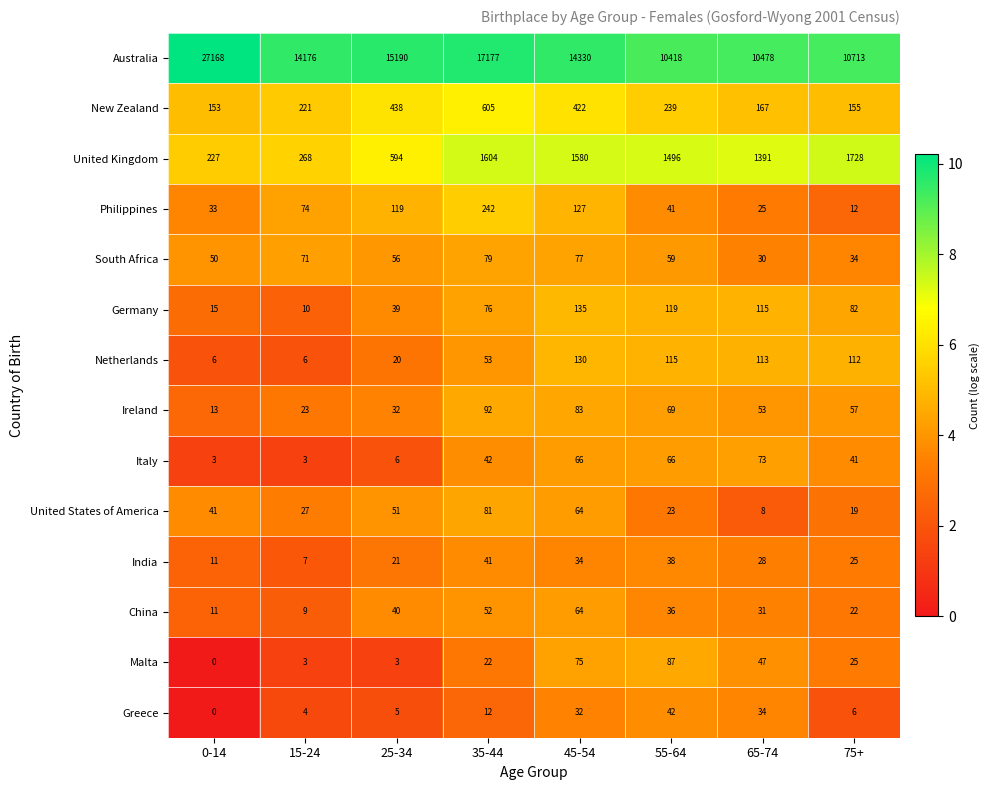

List the series in order of their peak value, lowest first.

India, Greece, China, Italy, South Africa, United States of America, Malta, Ireland, Netherlands, Germany, Philippines, New Zealand, United Kingdom, Australia